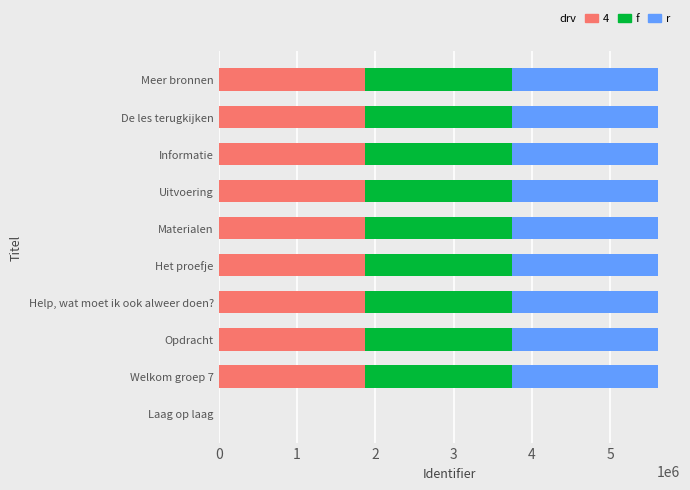

What is the total value across all series at Uitvoering?

5611041